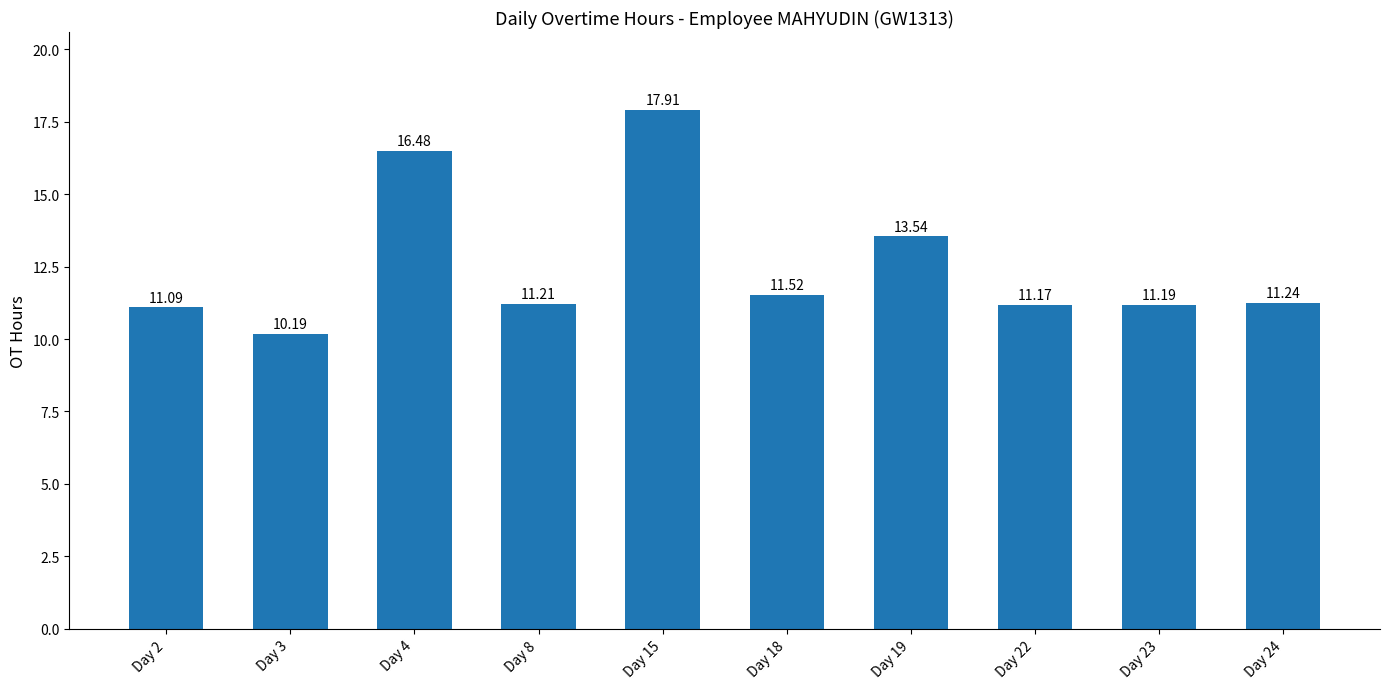

What is the sum of the values at Day 18 and Day 22?

22.7